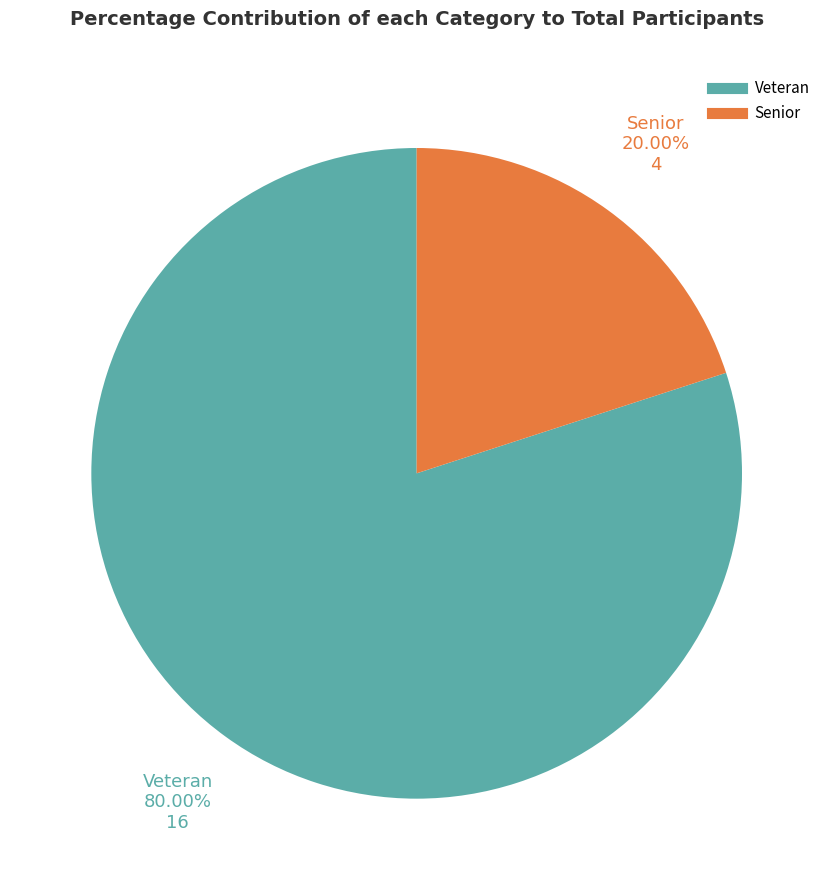

How many segments does this pie chart have?

2